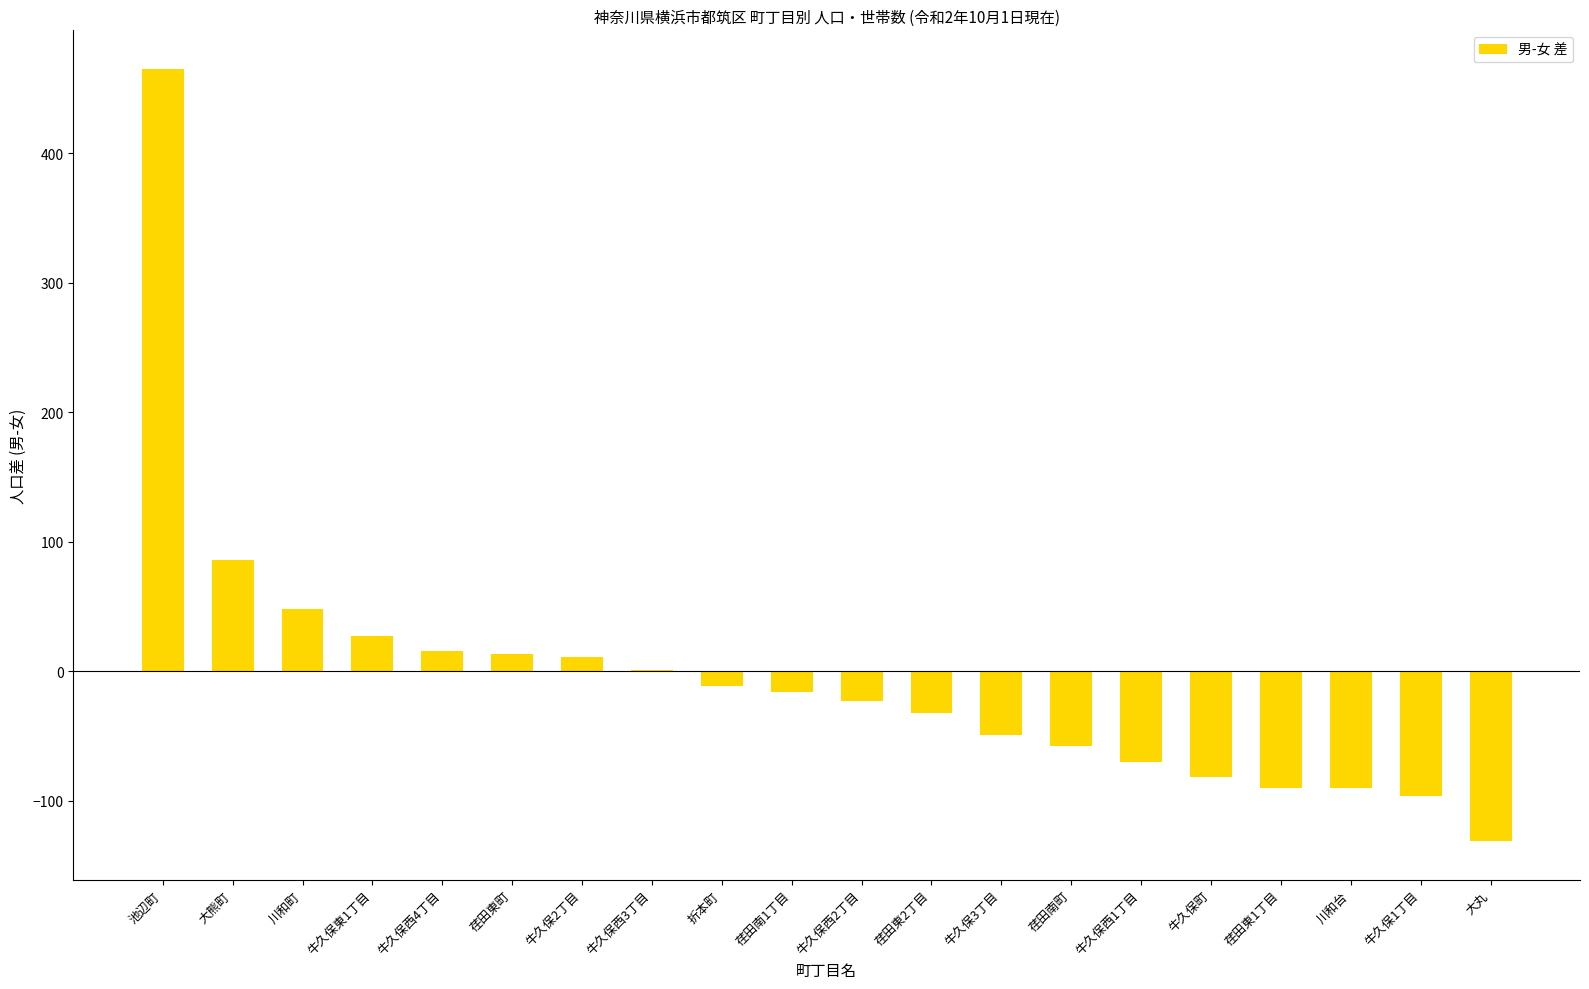

Is it true that the value at 川和町 is 48?

True